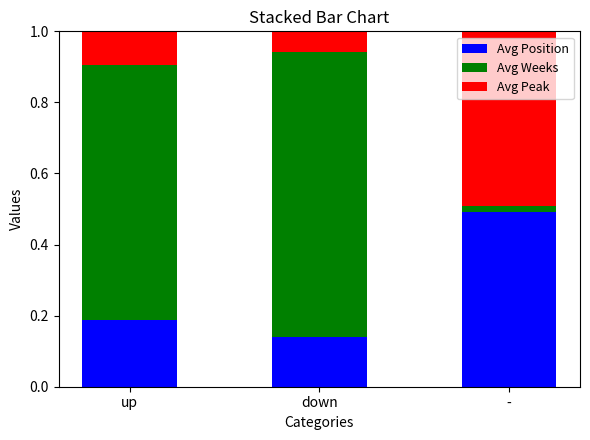

How many Avg Position values are between 0 and 1?

3